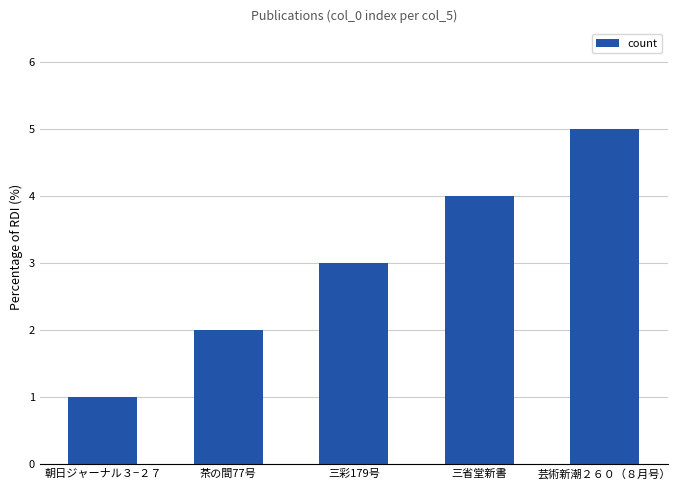

How many data points does each series have?

5